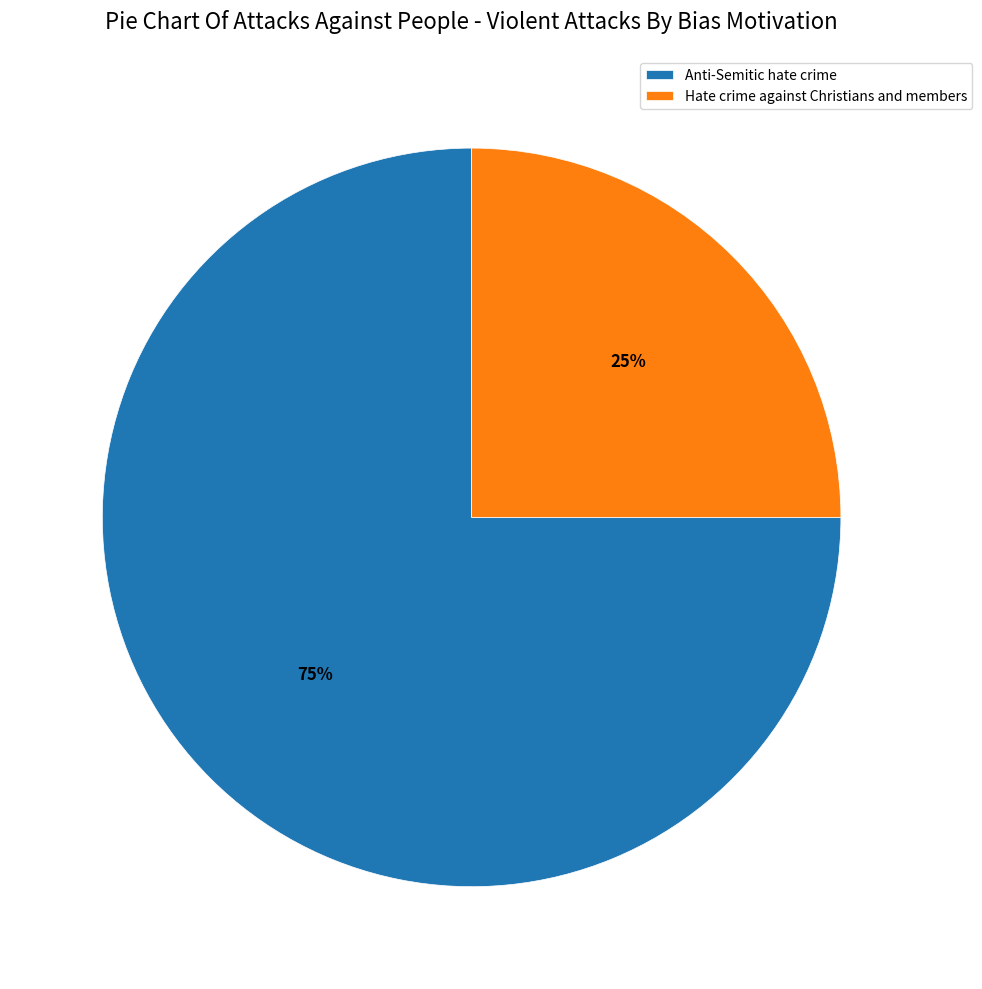

Approximately how many times larger is the value at Hate crime against Christians and members compared to Anti-Semitic hate crime?

0.3